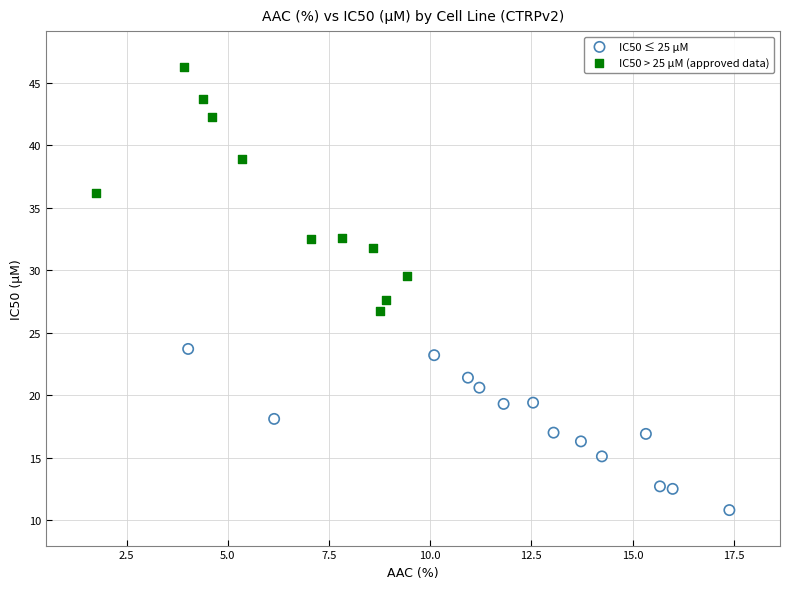

Which series has the largest Y range (max minus min)?

IC50 > 25 µM (approved data)